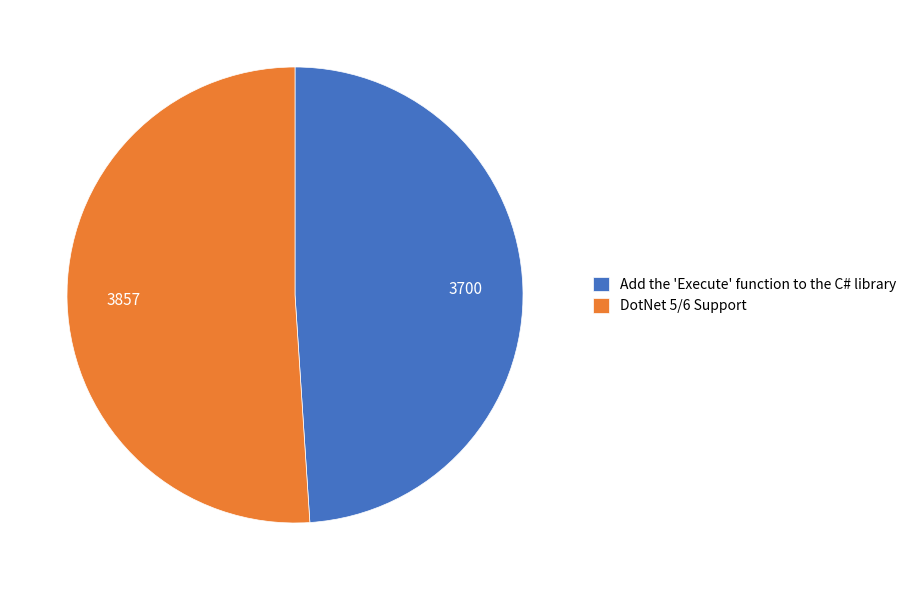

Combined, do Add the 'Execute' function to the C# library and DotNet 5/6 Support account for over 50%?

Yes